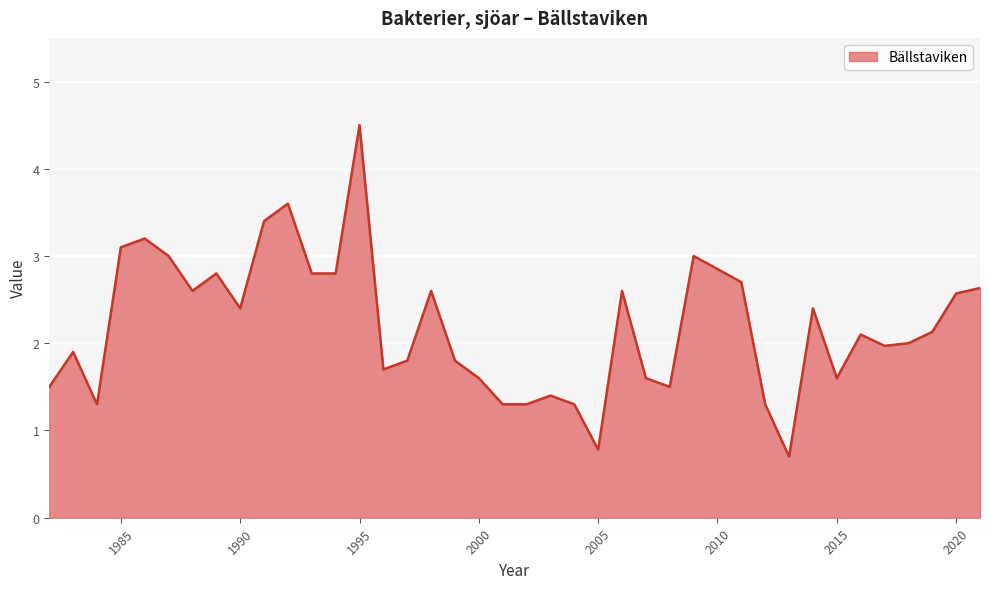

What is the smallest value displayed?

0.7